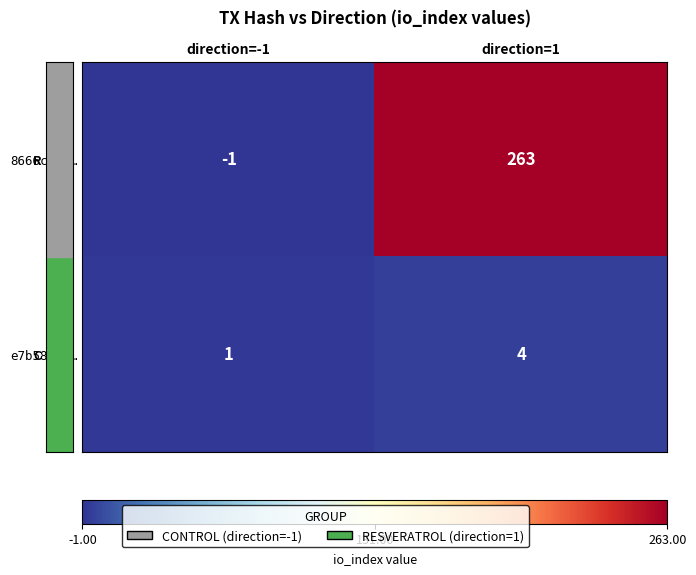

Which series has the largest range (max minus min)?

8666ca2f…